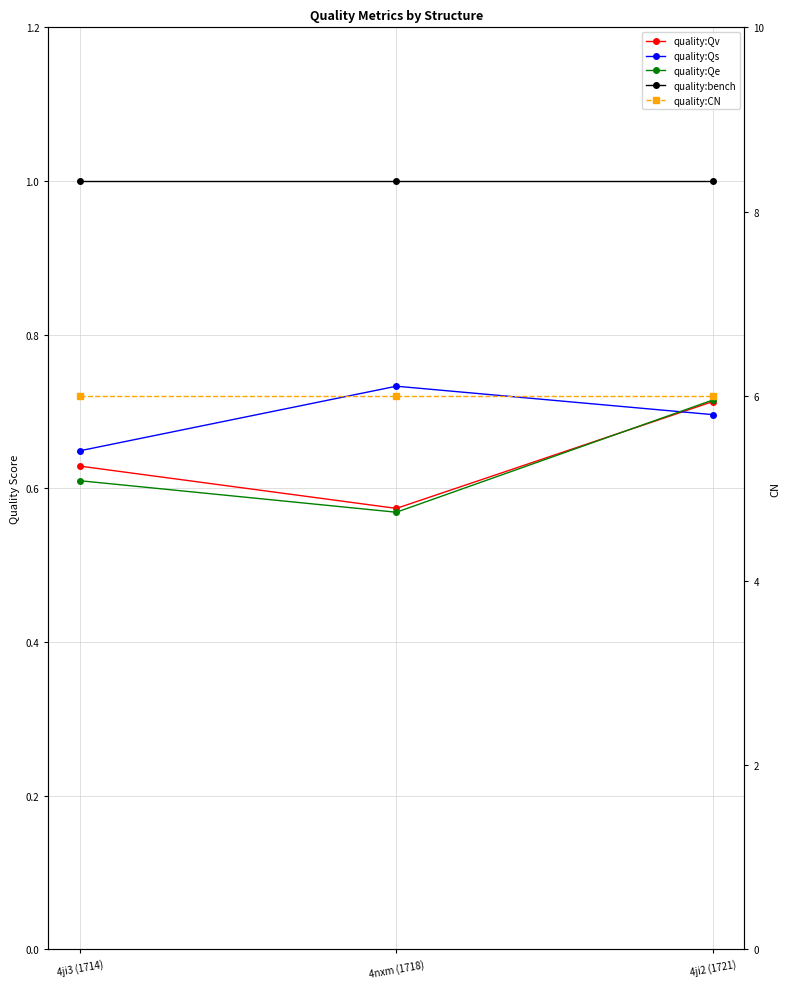

Reading right to left, extract all data points from this chart.

quality:Qv: 0.7	0.6	0.6
quality:Qs: 0.7	0.7	0.6
quality:Qe: 0.7	0.6	0.6
quality:bench: 1.0	1.0	1.0
quality:CN: 6.0	6.0	6.0